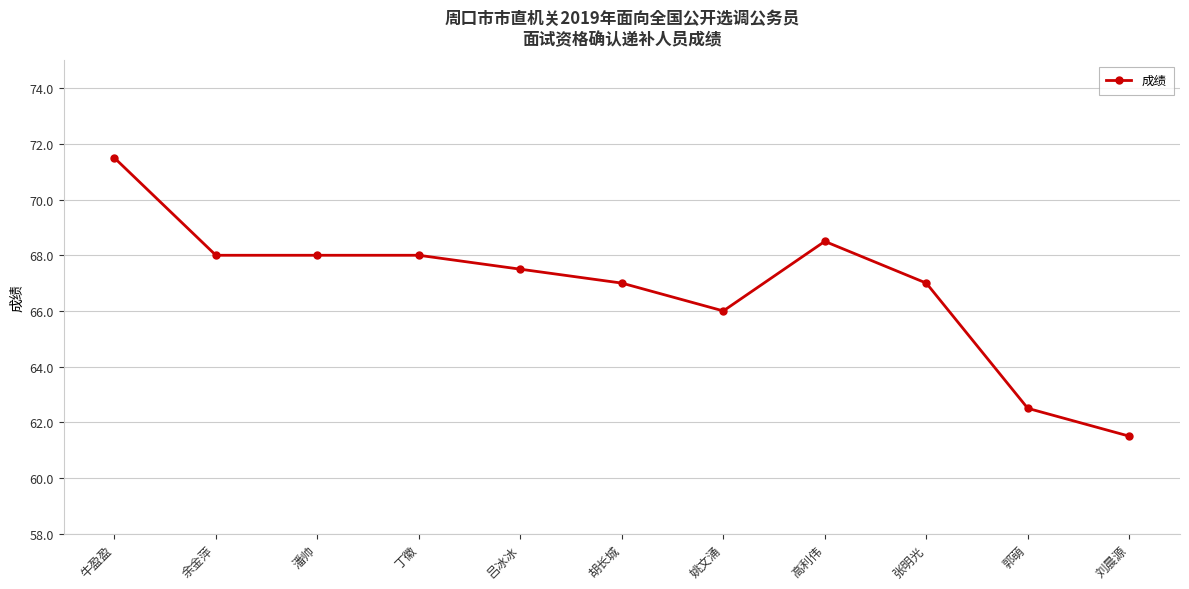

What is the sum of the values at 胡长城 and 张明光?

134.0